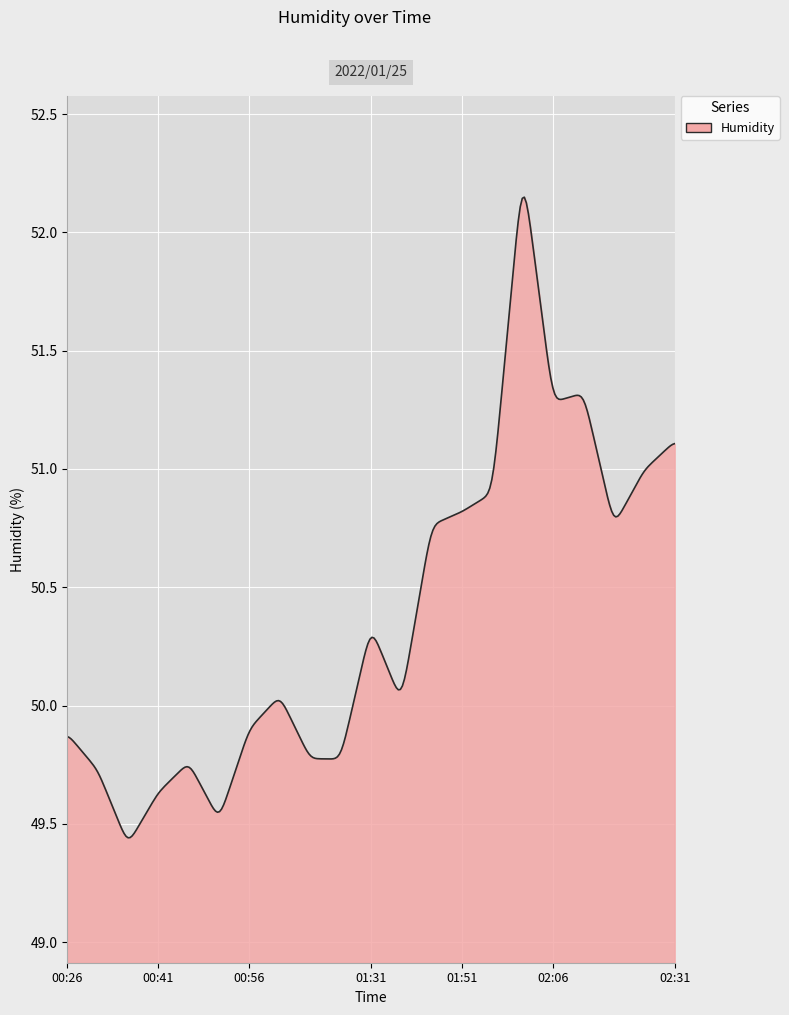

How many lines are shown in the chart?

1